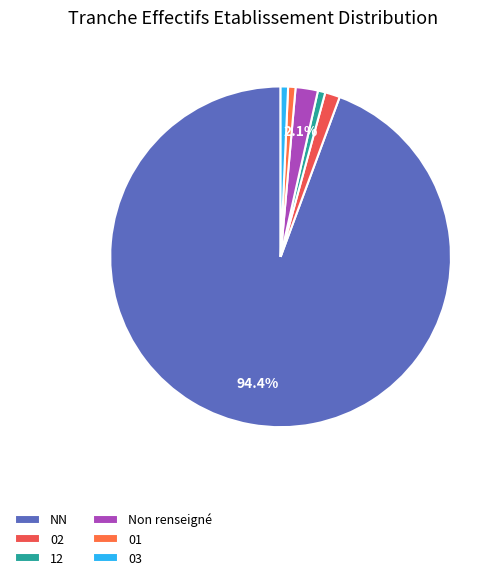

Is the sum of 01 and 12 greater than half?

No